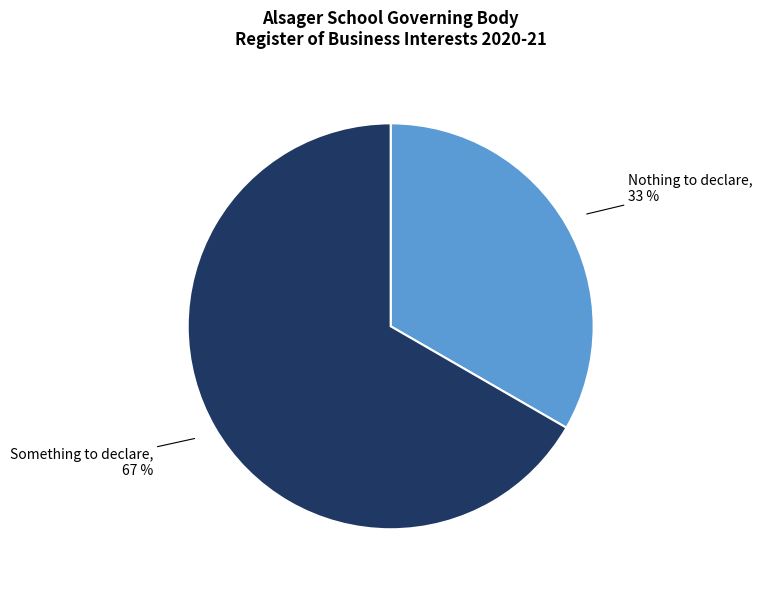

True or false: Something to declare accounts for 56% of the total.

False